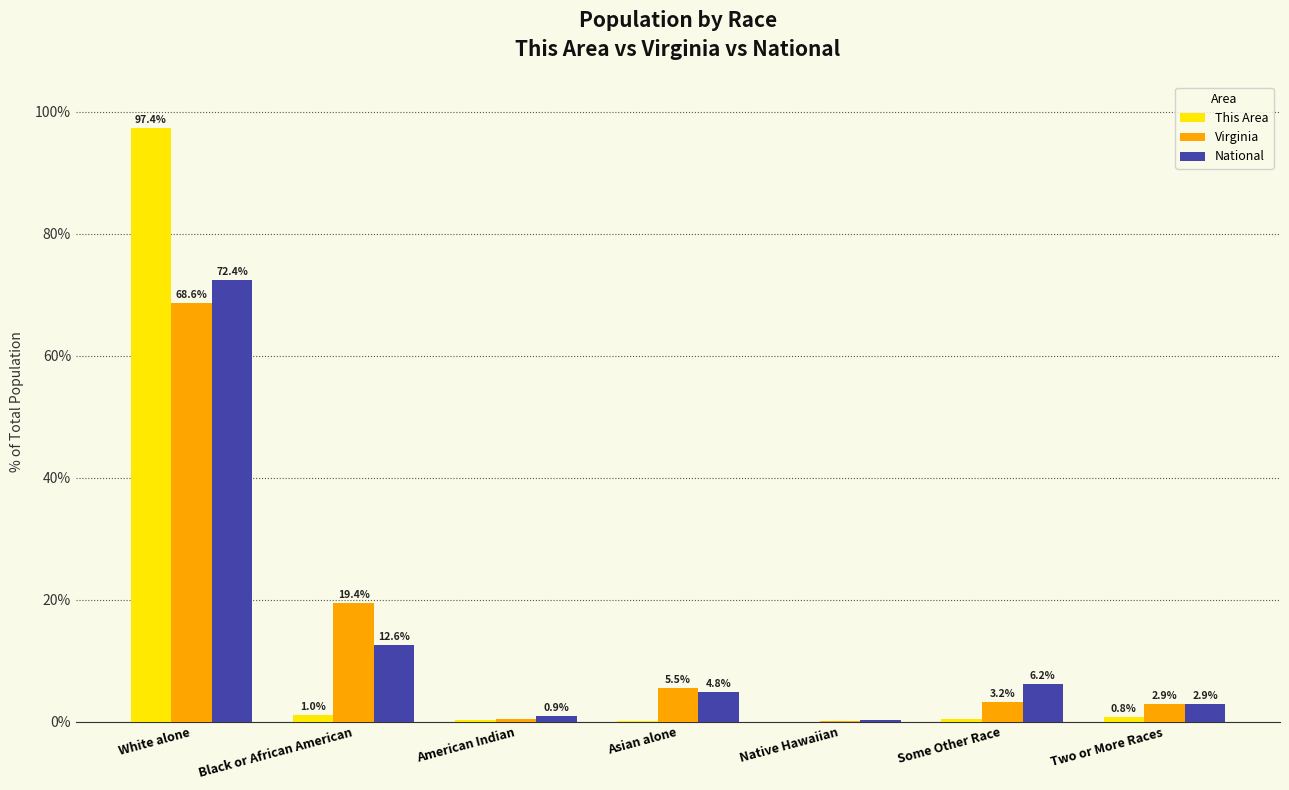

Where does the Virginia series first go above 3?

White alone